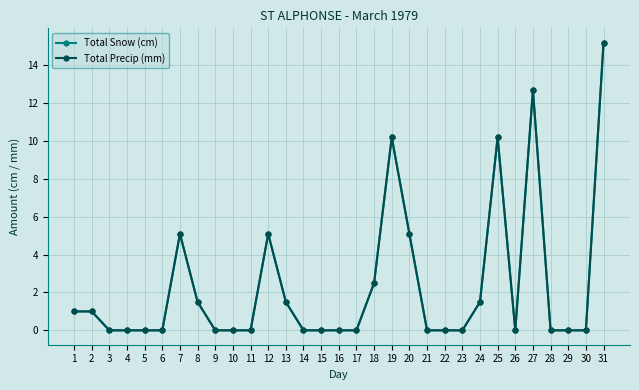

Where is the first local minimum for Total Precip (mm)?

26